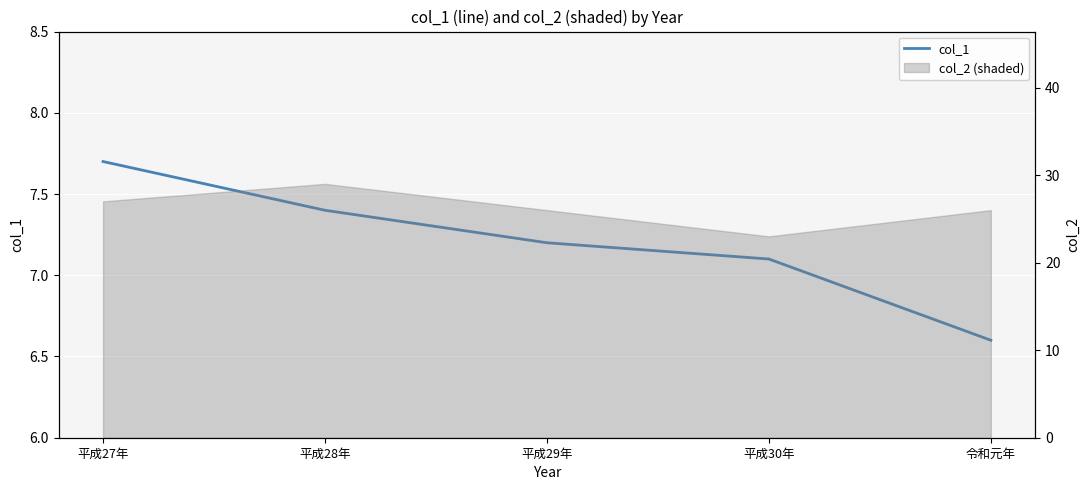

Which label corresponds to the smallest value in the chart?

令和元年